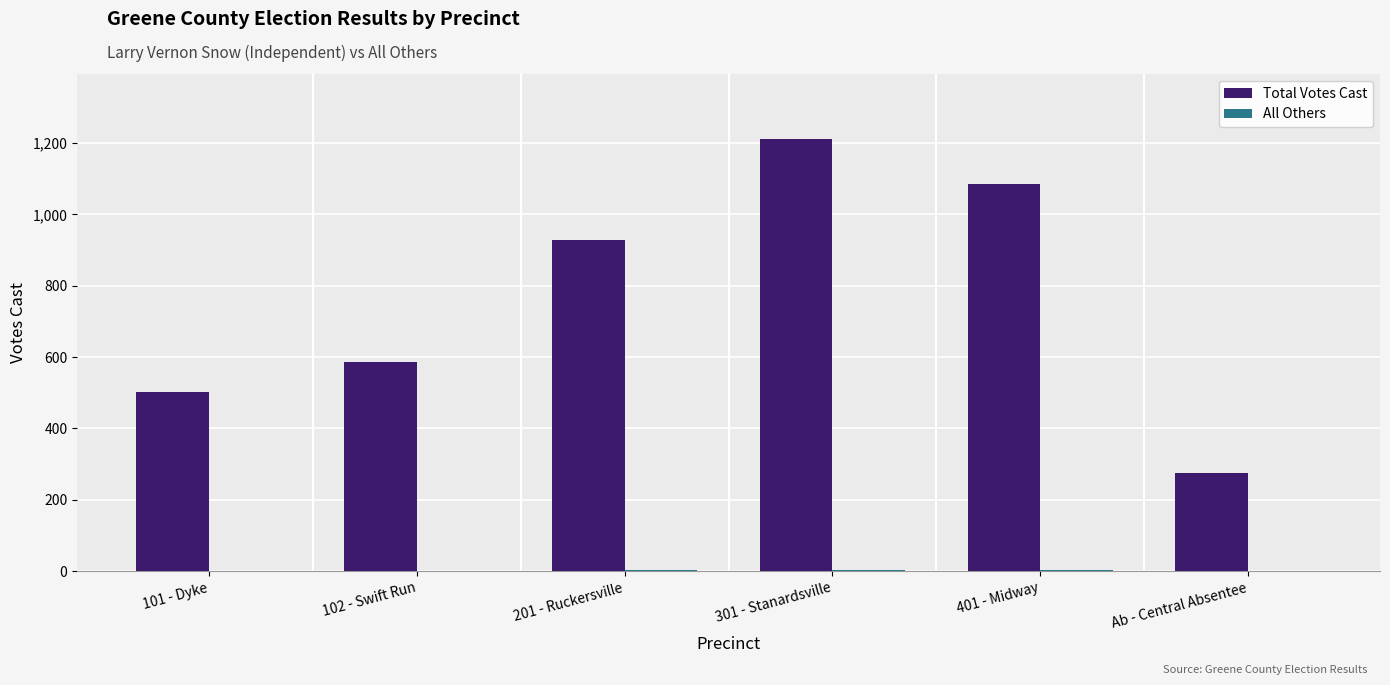

Is it true that Total Votes Cast equals 1435 at 401 - Midway?

False